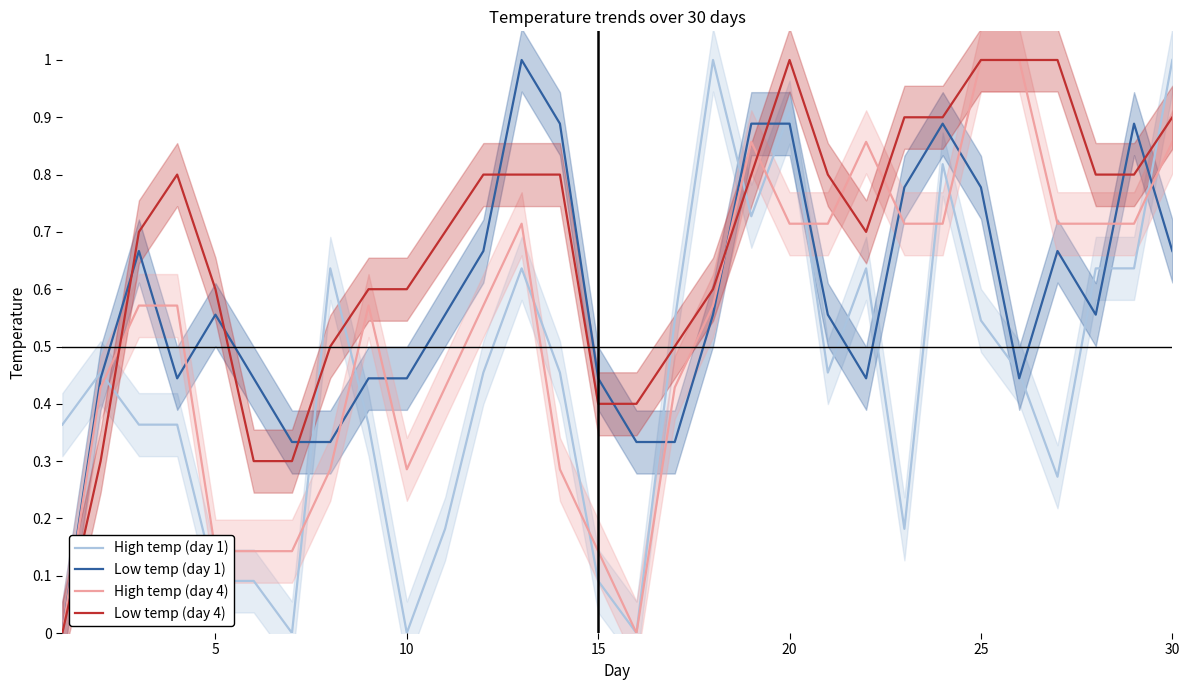

True or false: Low temp (day 4) has more than 0 interior local peaks.

True